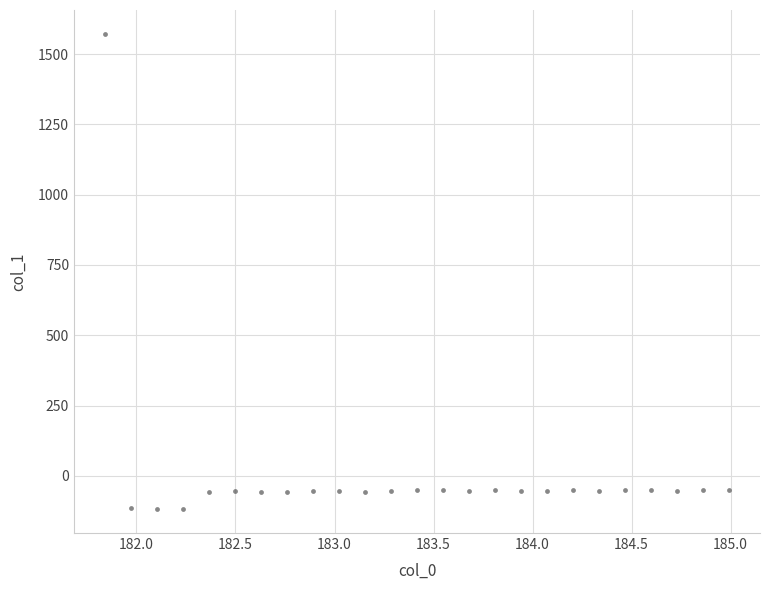

What is the range of X values (max minus min)?

3.1